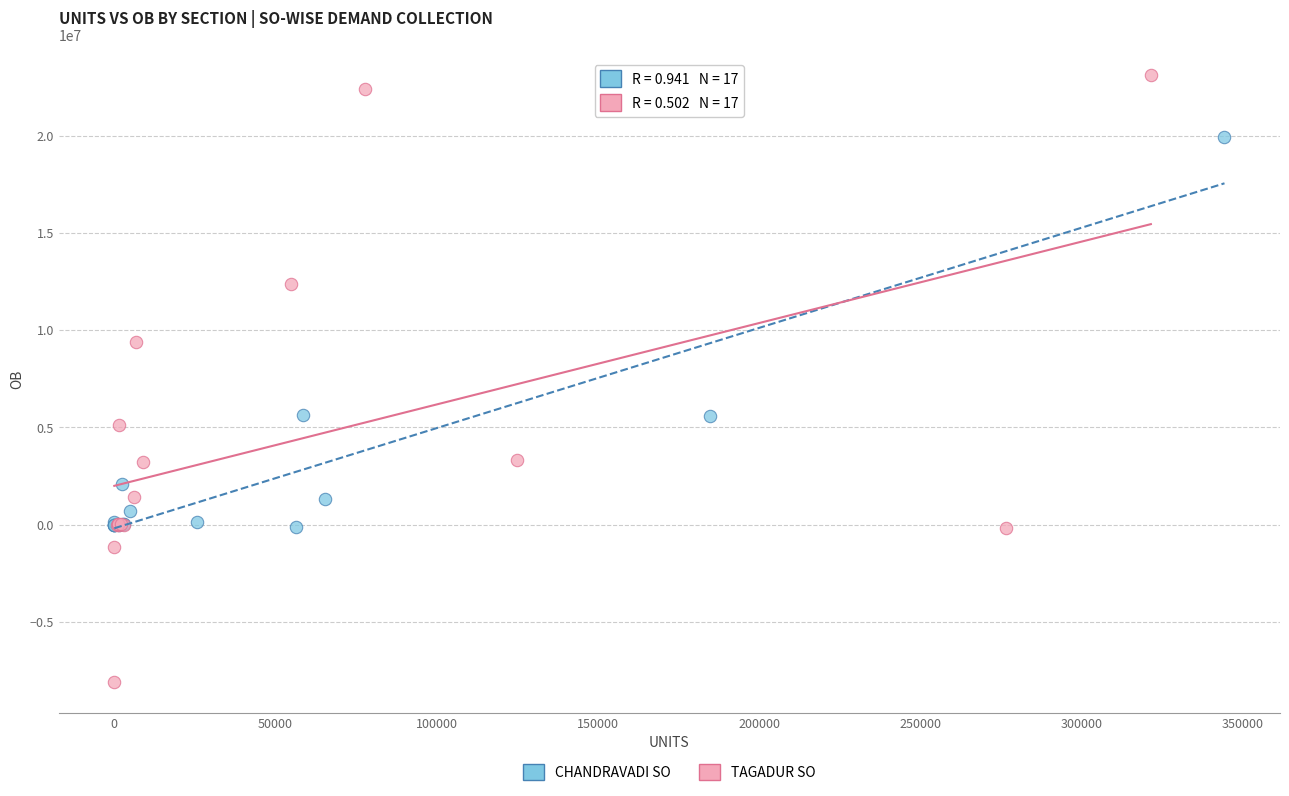

Which series reaches the maximum Y coordinate?

TAGADUR SO